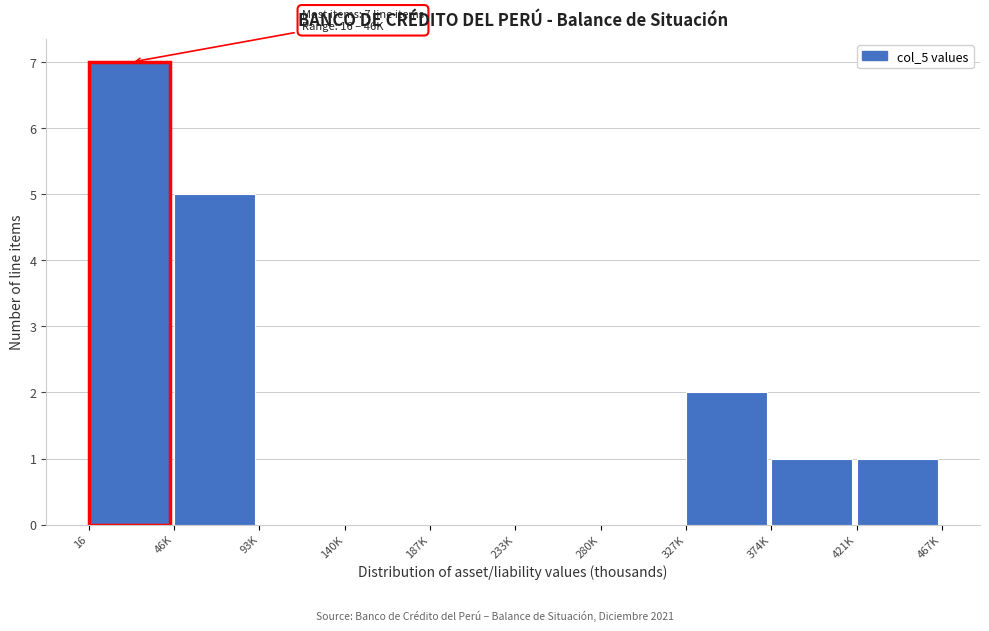

Reading left to right, transcribe all the data shown in this chart.

16=7	46K=5	93K=0	140K=0	187K=0	233K=0	280K=0	327K=2	374K=1	421K=1